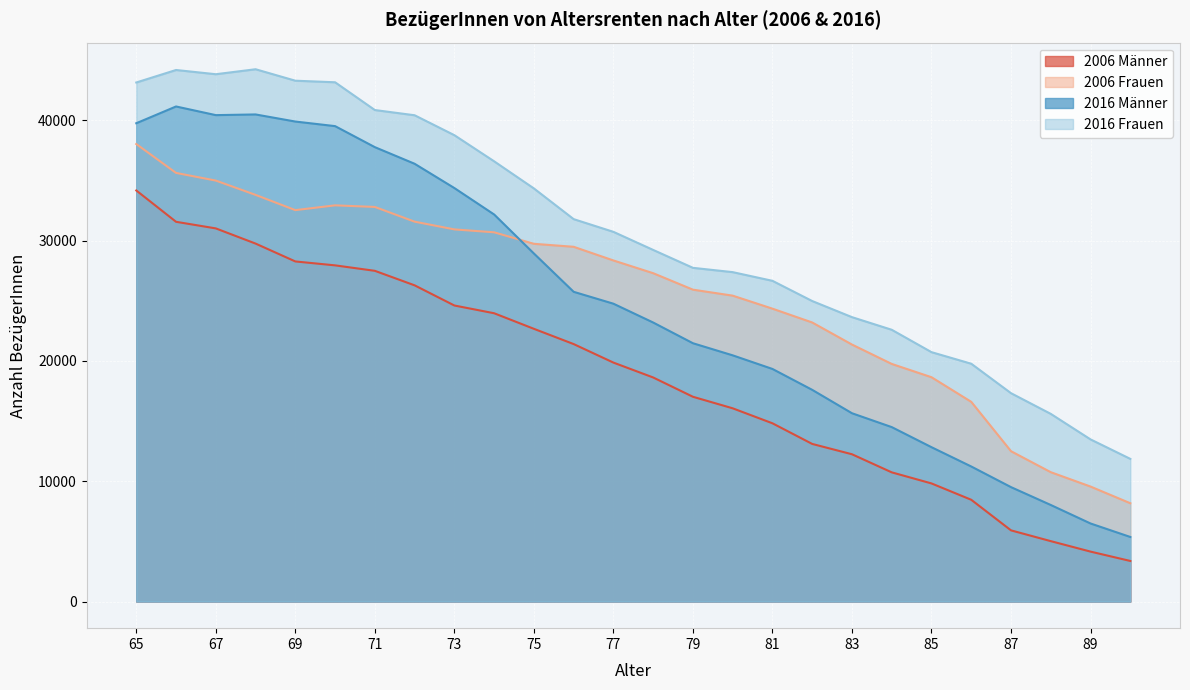

Where is the first local minimum for 2006 Frauen?

69